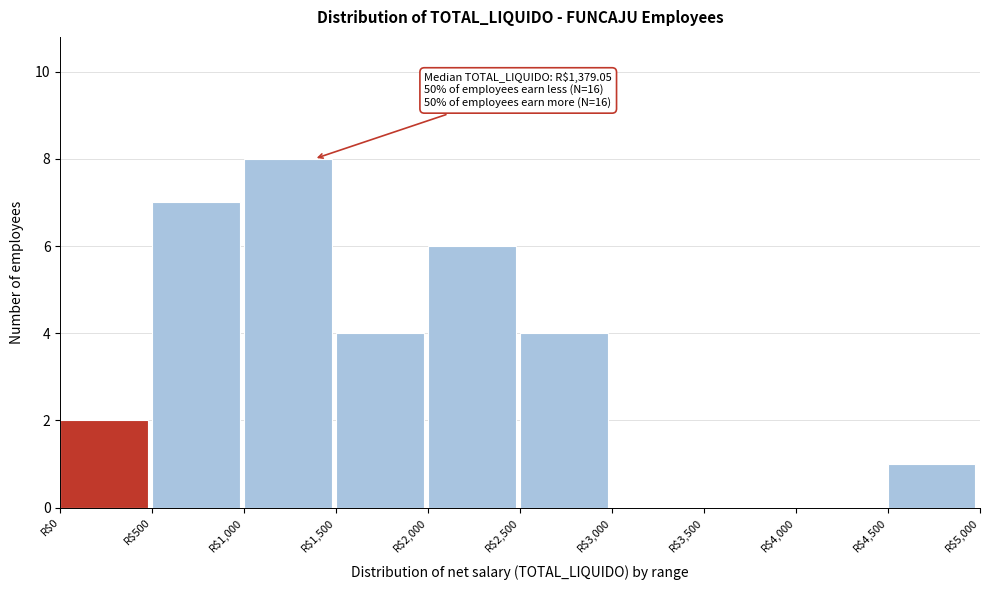

Which range on the x-axis has the tallest bar?

1000 to 1500